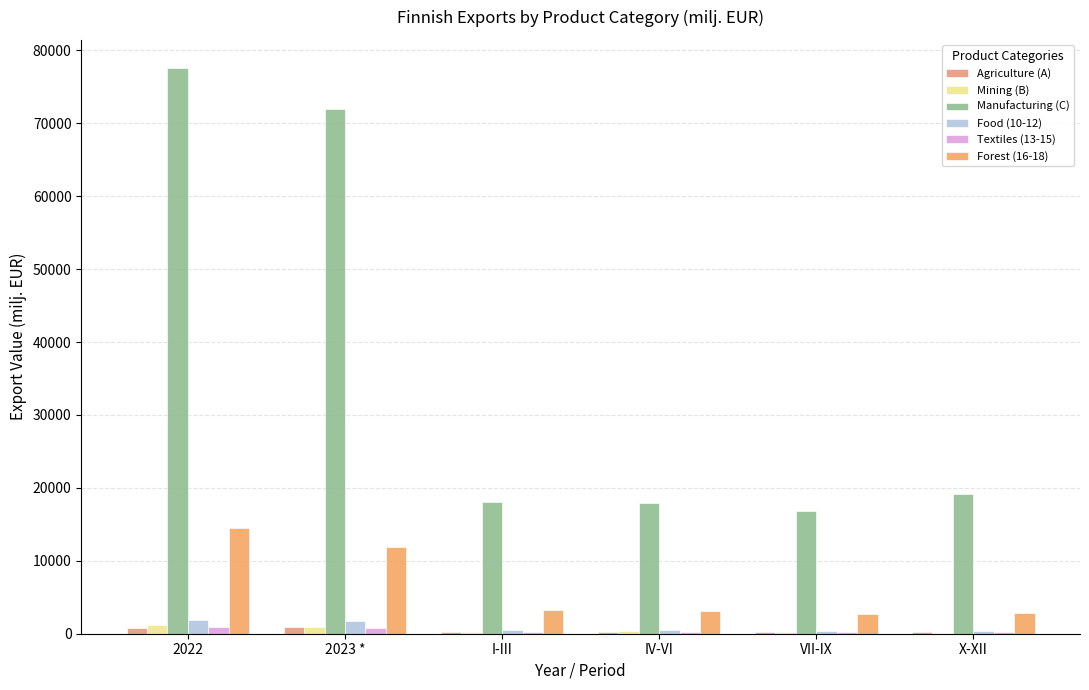

Is it true that Agriculture (A) equals 192.6 at I-III?

True